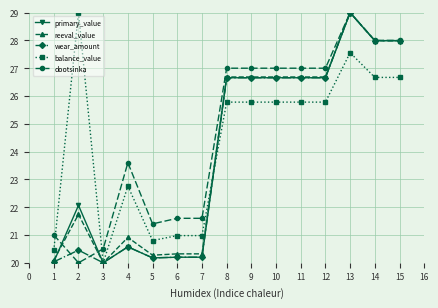

The reeval_value series shows 21.7 at 2. True or false?

True